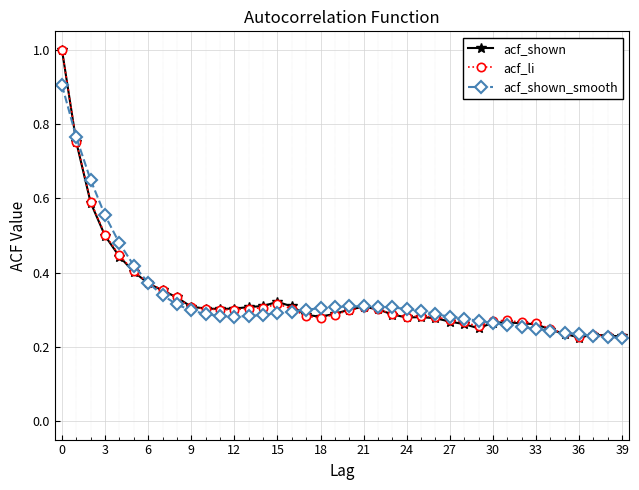

What is the greatest value displayed?

1.0